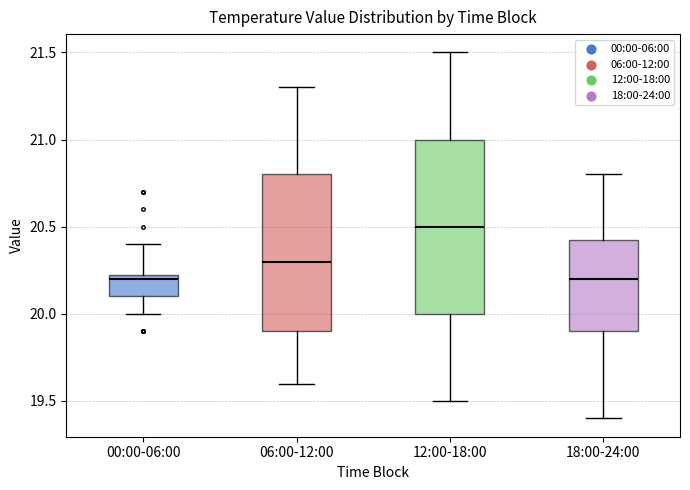

Comparing the boxes themselves (not the whiskers), which one is the tallest?

12:00-18:00